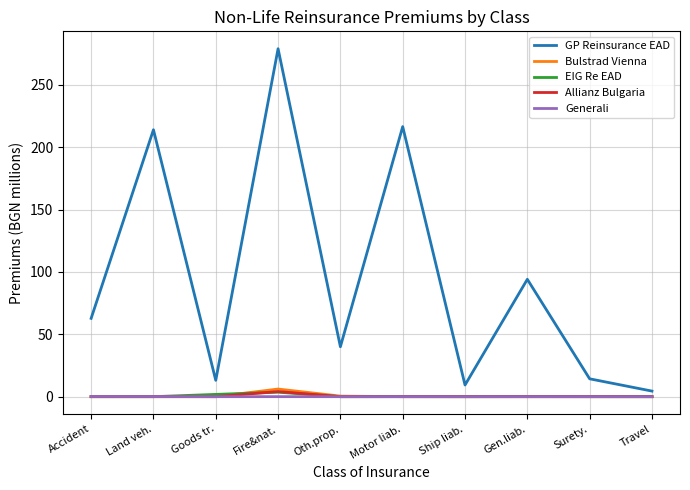

At which category is the sum across all series the highest?

Fire&nat.